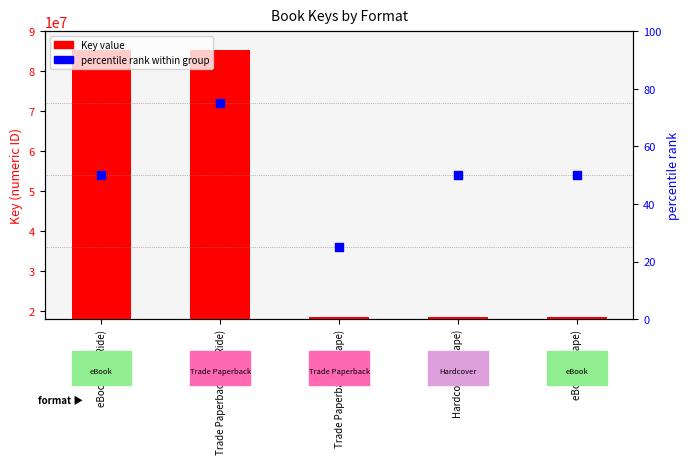

Which series has the largest Y range (max minus min)?

Key value